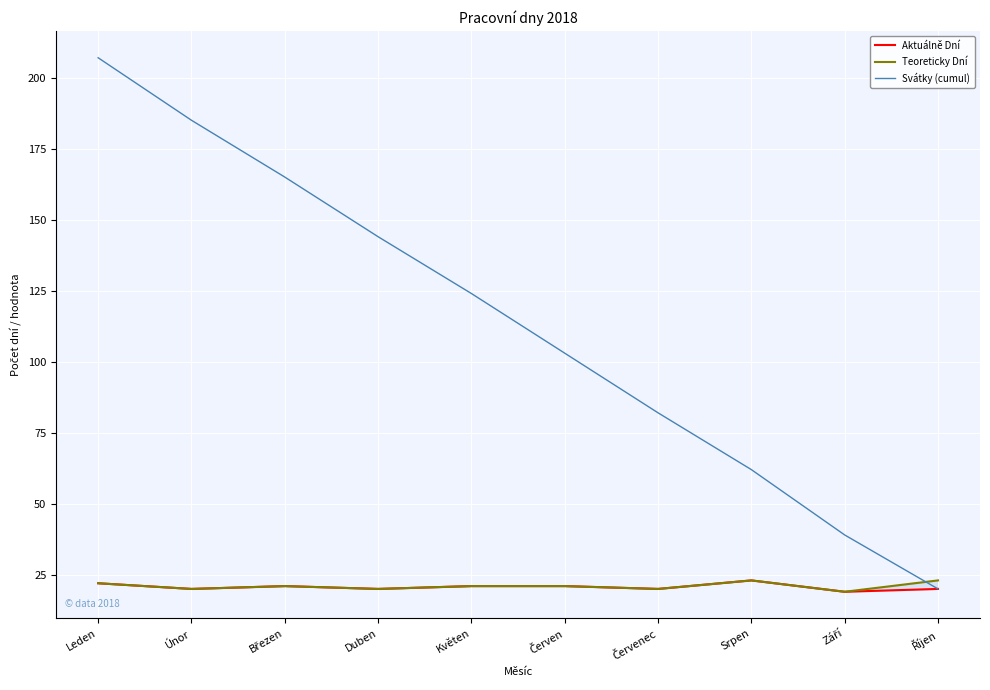

What is the total value across all series at Červenec?

122